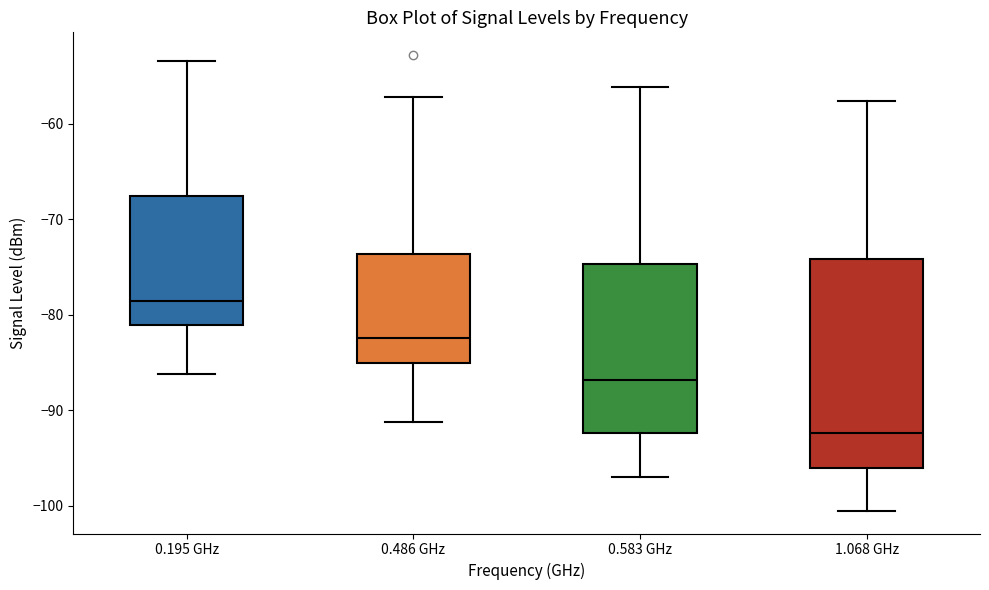

Reading left to right, transcribe this box plot: for each box, give where its median line is, the range the box spans, and where its two whiskers end, as read against the y-axis. The values are not printed on the chart, so give them approximately, as read against the axis.

0.195 GHz: median -79, box -81 to -68, whiskers -86 to -53
0.486 GHz: median -82, box -85 to -74, whiskers -91 to -57
0.583 GHz: median -87, box -92 to -75, whiskers -97 to -56
1.068 GHz: median -92, box -96 to -74, whiskers -100 to -58